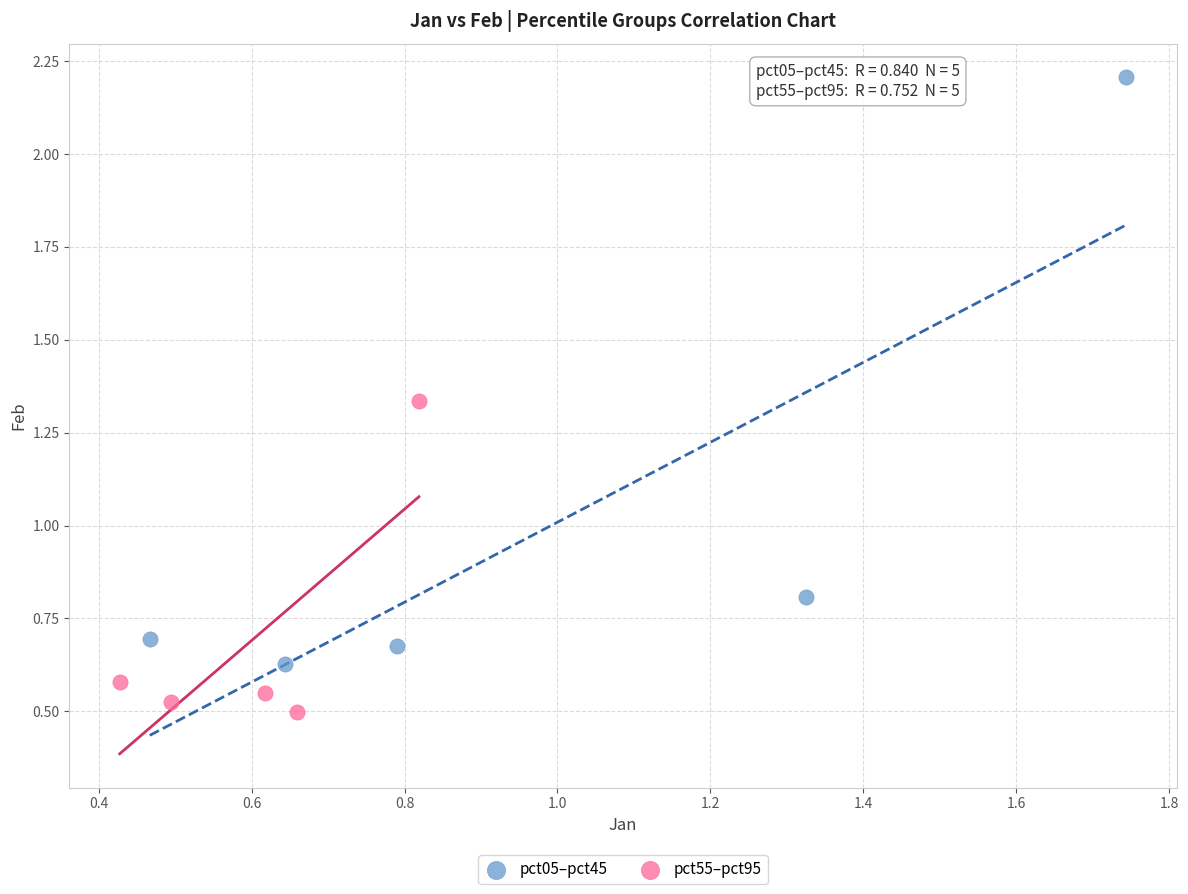

Which series contains the lowest Y value?

pct55–pct95